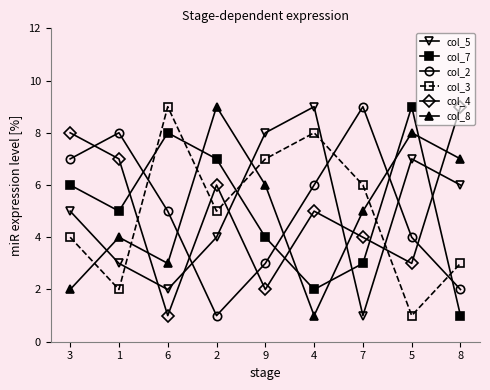

Reading left to right, list all the values displayed in this chart.

col_5: 3=5	1=3	6=2	2=4	9=8	4=9	7=1	5=7	8=6
col_7: 3=6	1=5	6=8	2=7	9=4	4=2	7=3	5=9	8=1
col_2: 3=7	1=8	6=5	2=1	9=3	4=6	7=9	5=4	8=2
col_3: 3=4	1=2	6=9	2=5	9=7	4=8	7=6	5=1	8=3
col_4: 3=8	1=7	6=1	2=6	9=2	4=5	7=4	5=3	8=9
col_8: 3=2	1=4	6=3	2=9	9=6	4=1	7=5	5=8	8=7